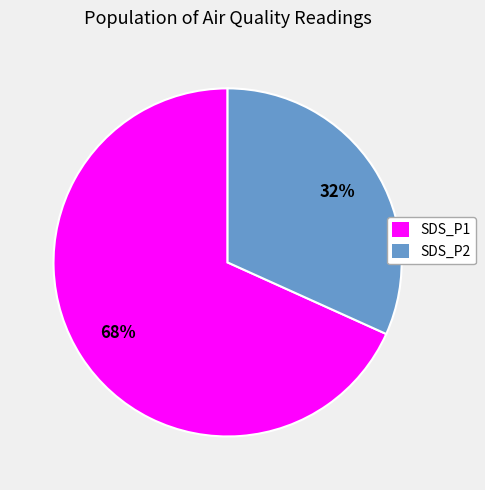

To the nearest percent, what is the average slice percentage?

50%